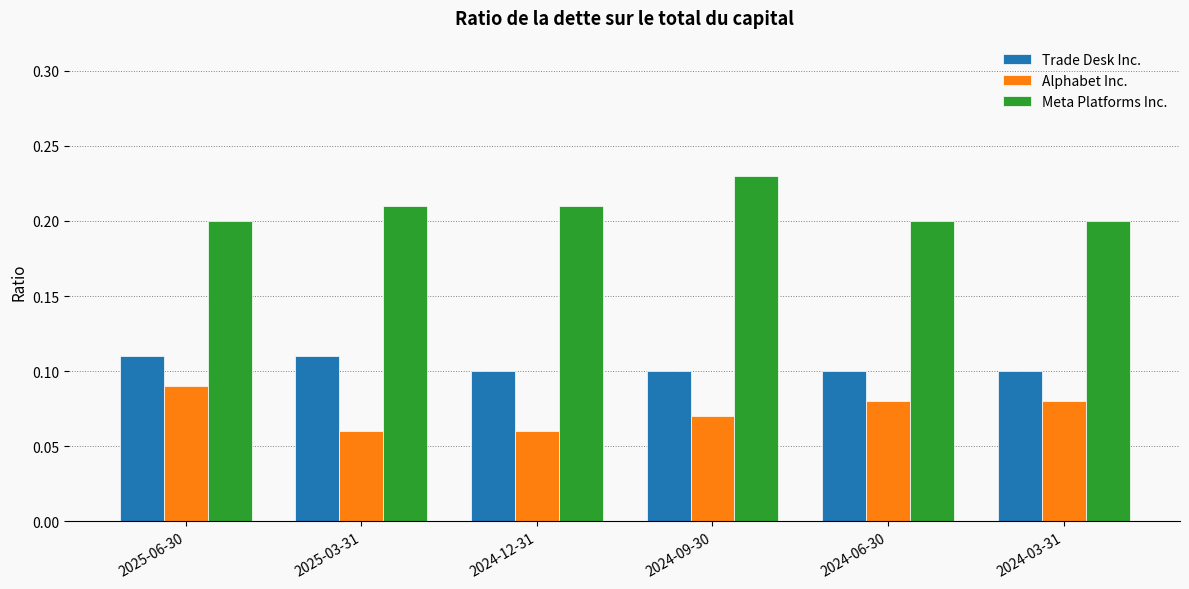

List the series in order of their overall mean, lowest first.

Alphabet Inc., Trade Desk Inc., Meta Platforms Inc.